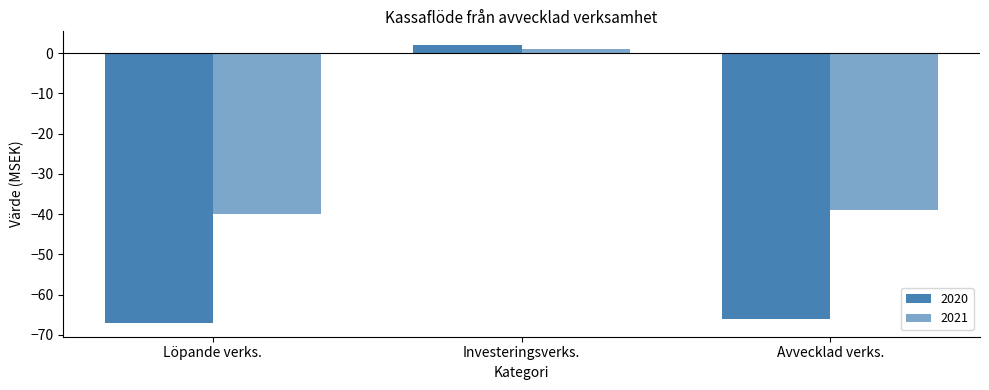

How many distinct data groups are displayed?

2